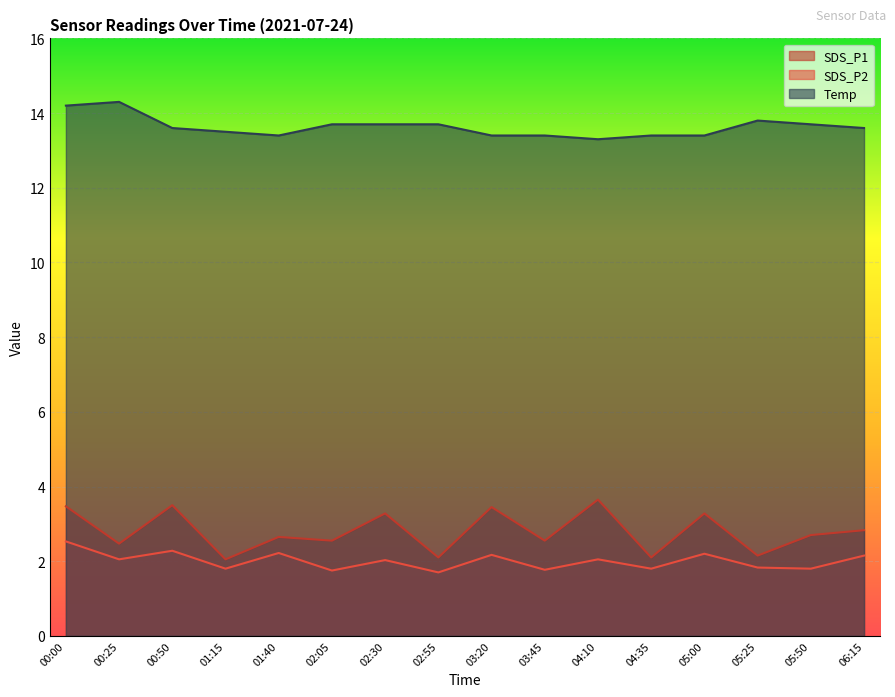

Reading left to right, what are all the values shown in this chart?

SDS_P1: 3.5	2.5	3.5	2.0	2.6	2.5	3.3	2.1	3.5	2.5	3.6	2.1	3.3	2.1	2.7	2.8
SDS_P2: 2.5	2.0	2.3	1.8	2.2	1.8	2.0	1.7	2.2	1.8	2.0	1.8	2.2	1.8	1.8	2.1
Temp: 14.2	14.3	13.6	13.5	13.4	13.7	13.7	13.7	13.4	13.4	13.3	13.4	13.4	13.8	13.7	13.6